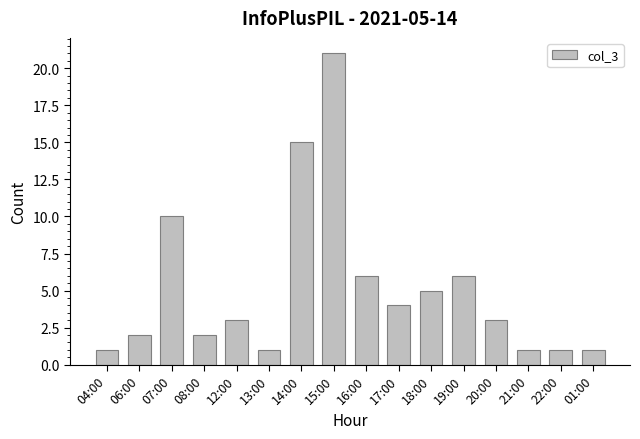

What is the sum of the values at 21:00 and 08:00?

3